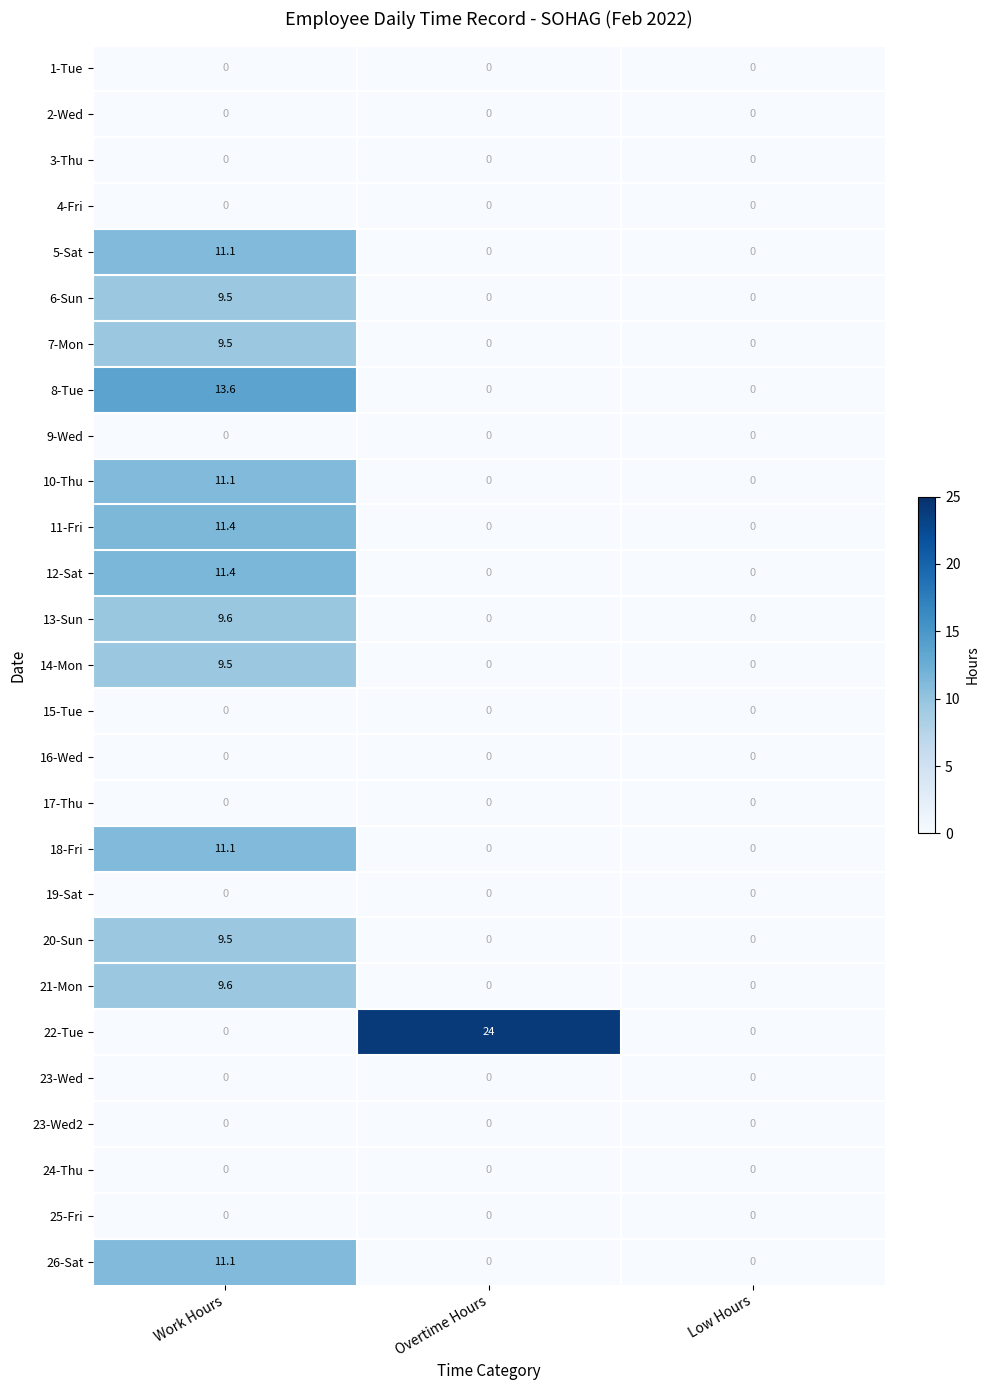

The 13-Sun series shows -4.7 at Overtime Hours. True or false?

False